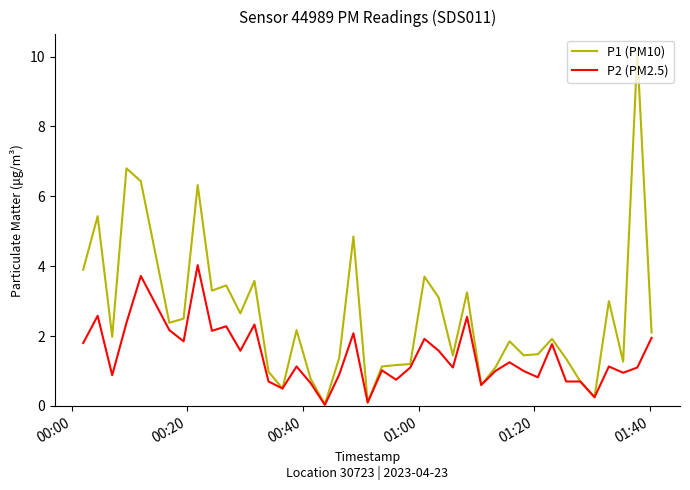

Which series has the widest spread of values?

P1 (PM10)